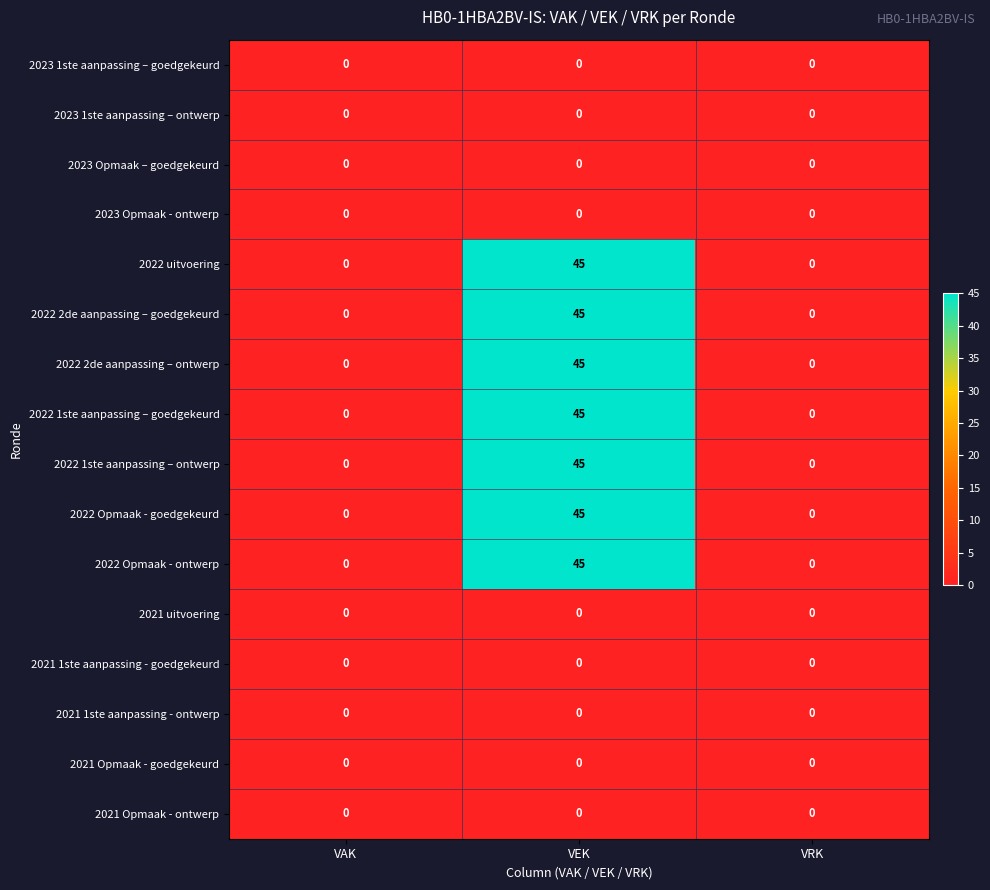

How many data points does each series have?

3